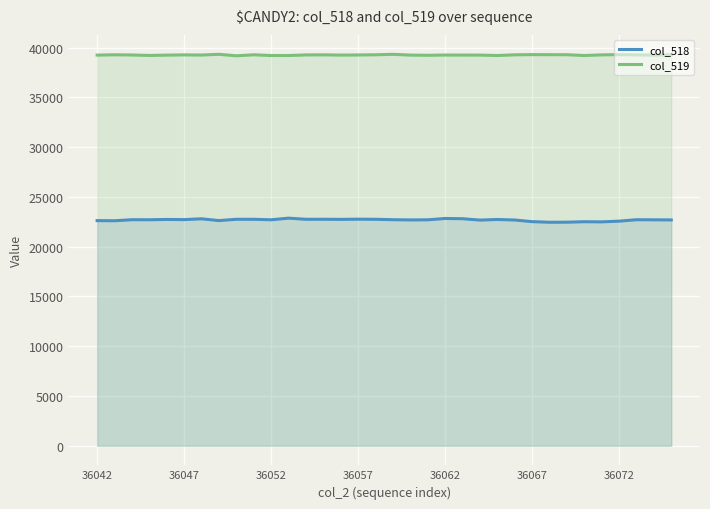

List the series in order of their peak value, highest first.

col_519, col_518